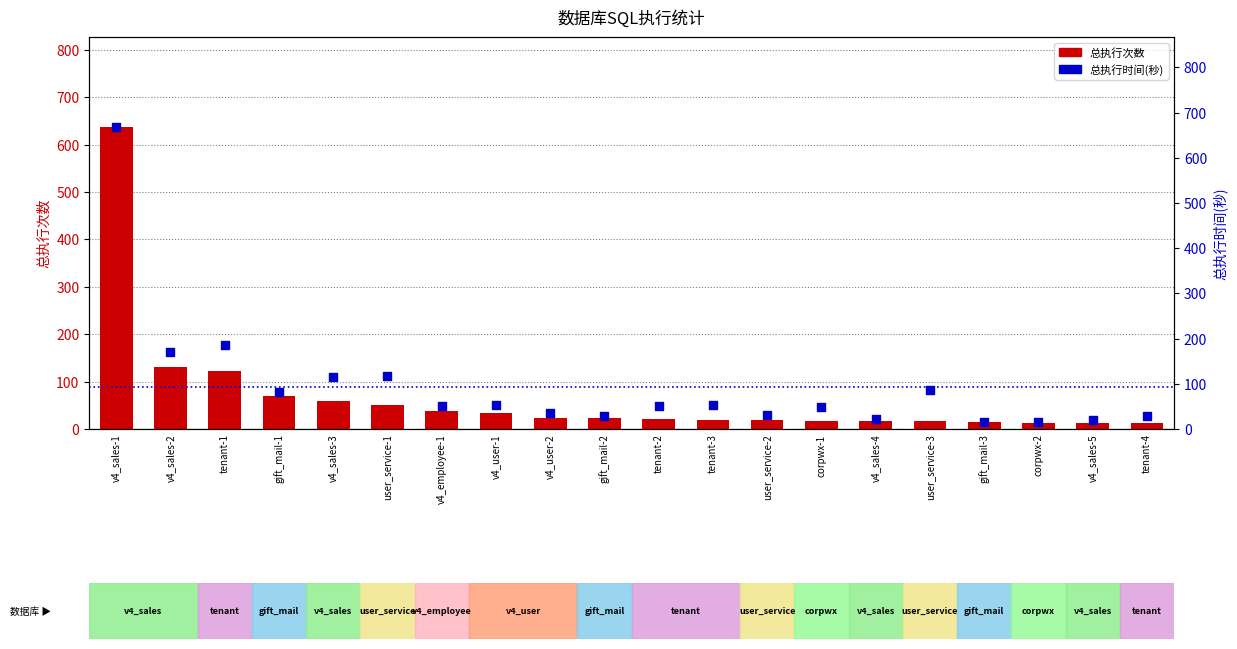

Which series has the largest total across all categories?

总执行时间(秒)